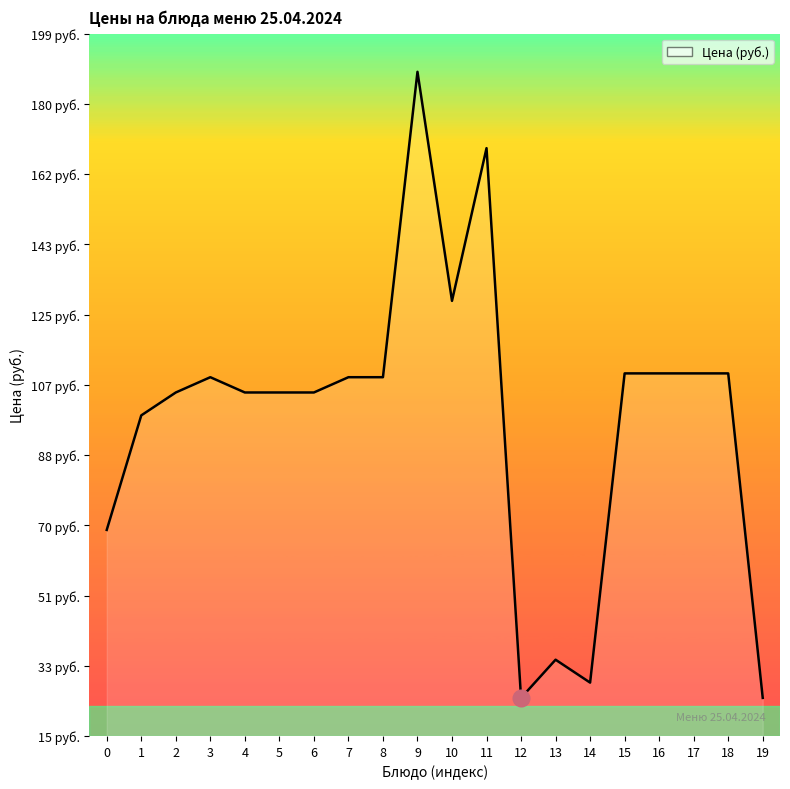

Is this an area chart (filled region under the line)?

Yes